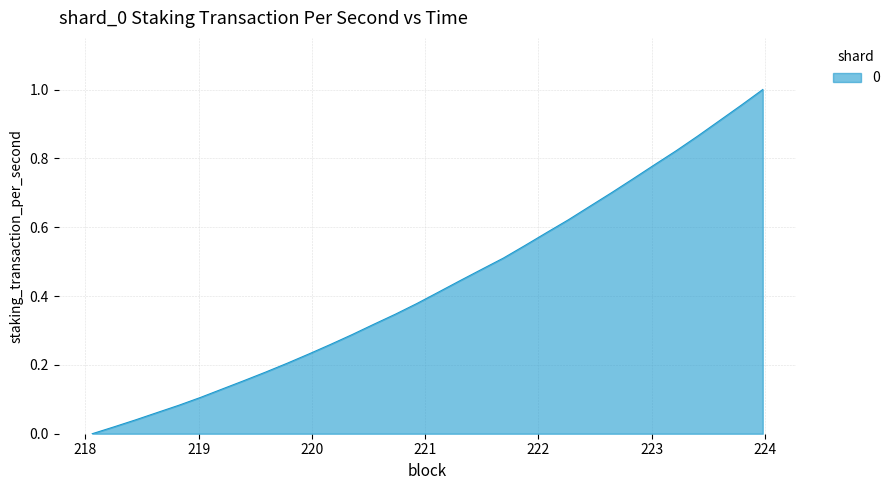

Does the chart display data point markers on the line(s)?

No